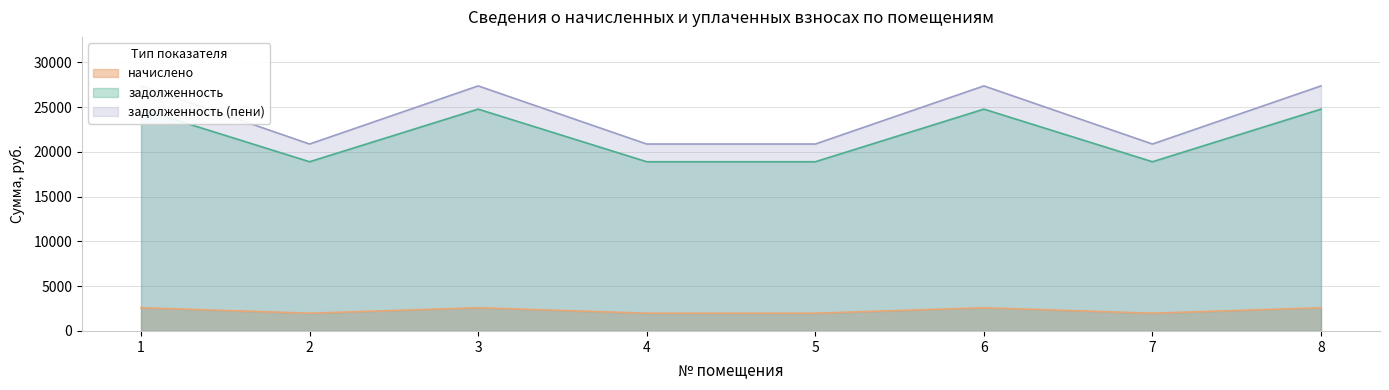

List the labels in order of задолженность value, smallest first.

2, 4, 5, 7, 1, 3, 6, 8